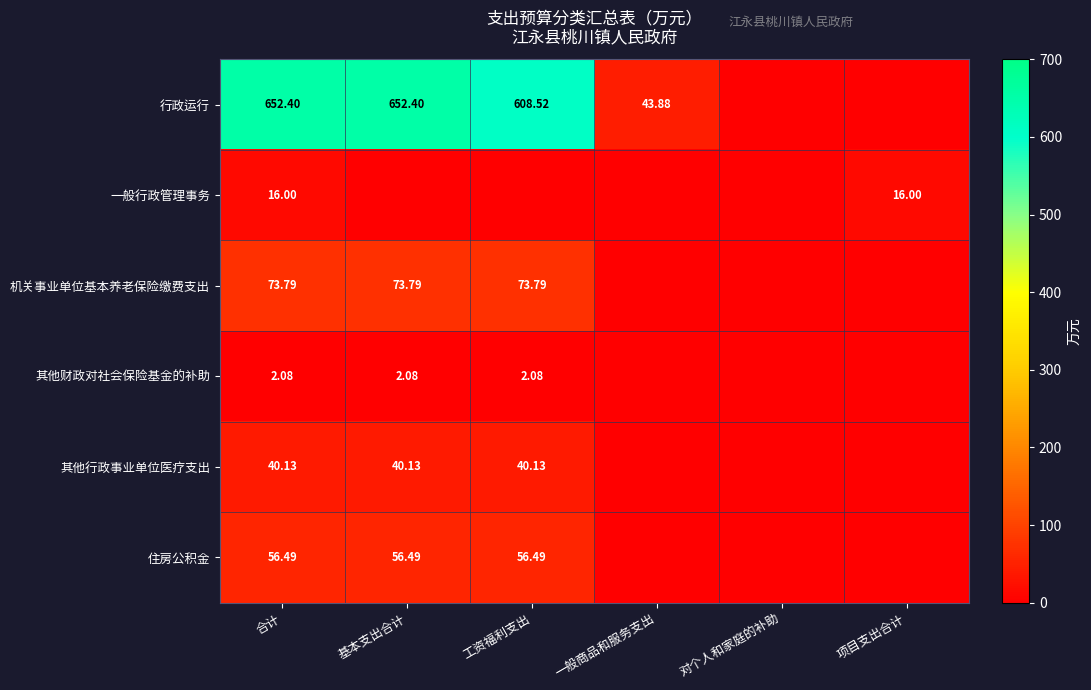

What is the highest value of the 行政运行 series?

652.4